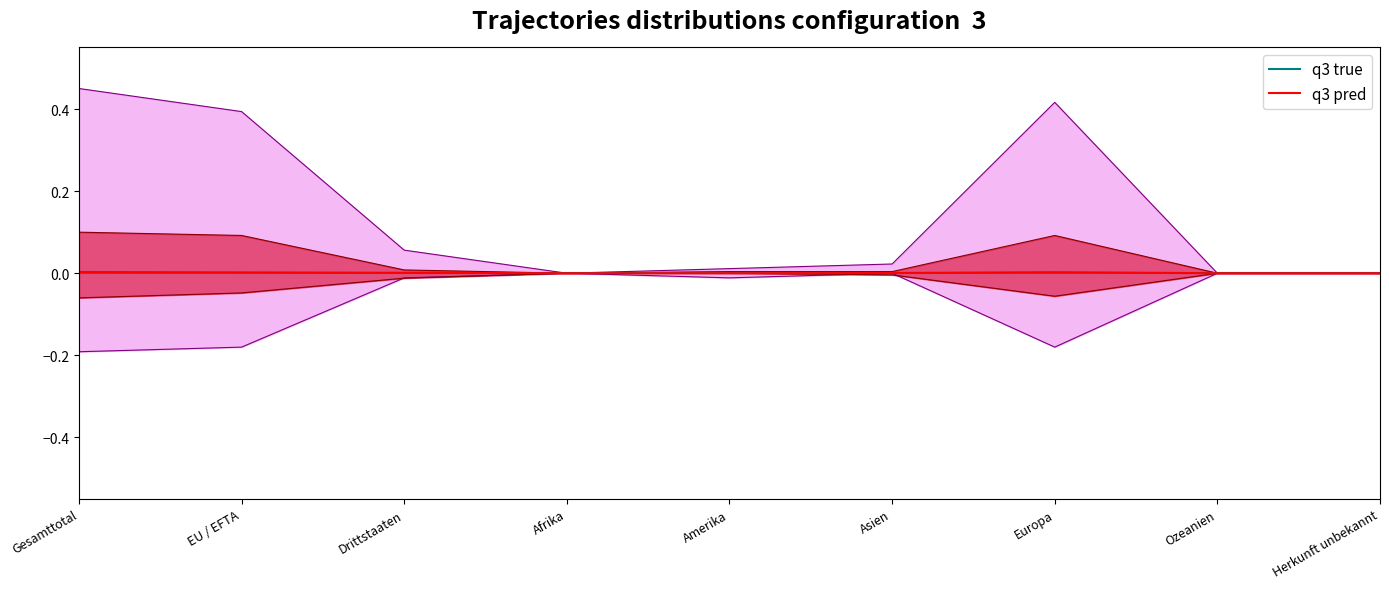

True or false: q3 true and q3 pred intersect in this chart.

False